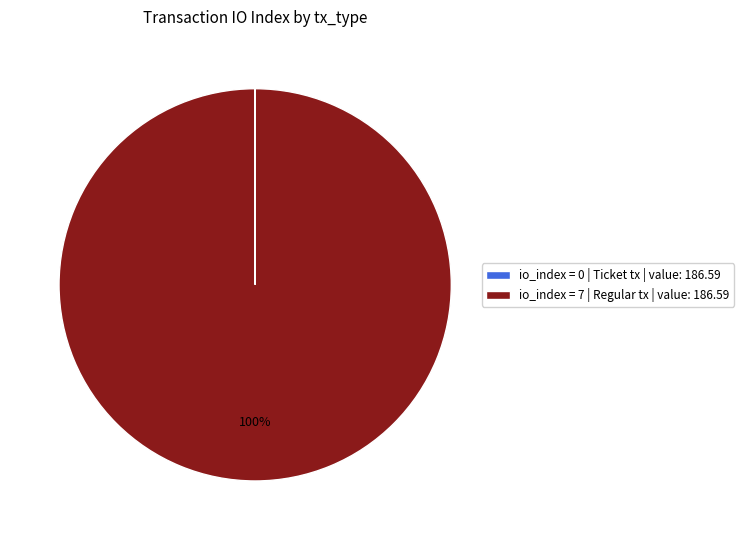

Is there any slice that represents more than half of the pie?

Yes